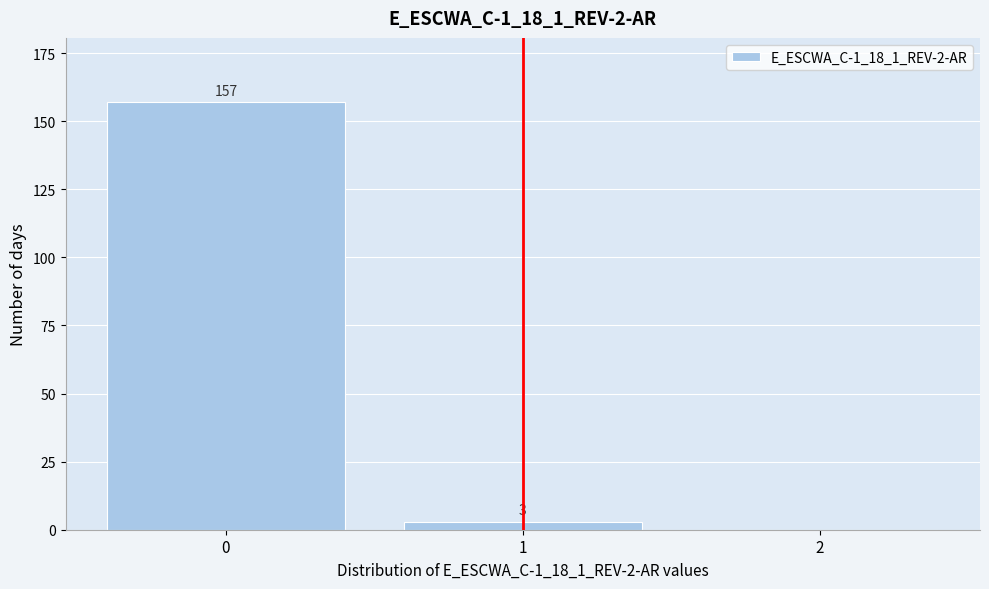

Reading left to right, list all the values displayed in this chart.

0=157	1=3	2=0